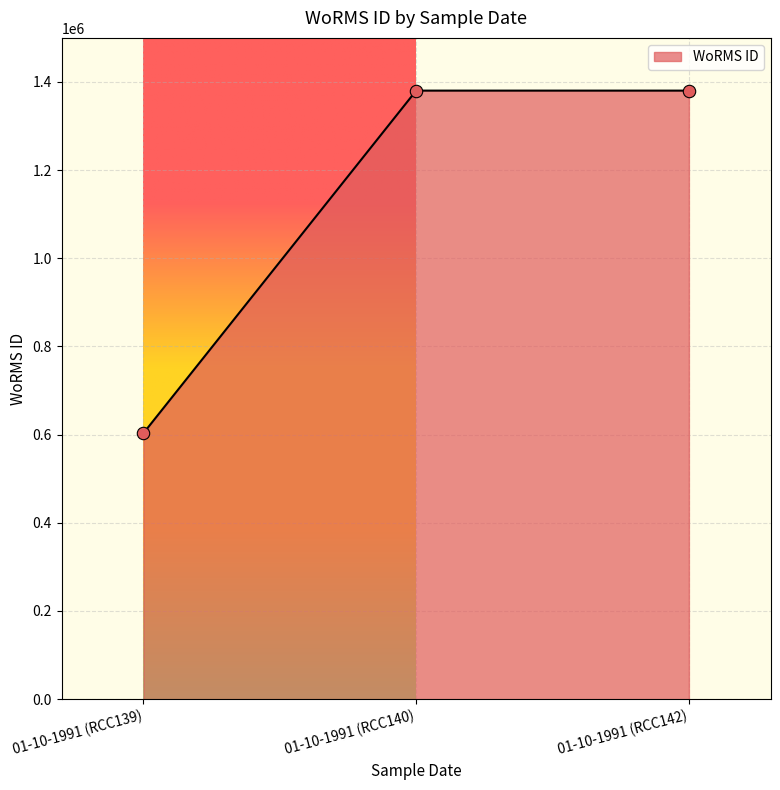

Approximately how many times larger is the value at 01-10-1991 (RCC140) compared to 01-10-1991 (RCC139)?

2.3